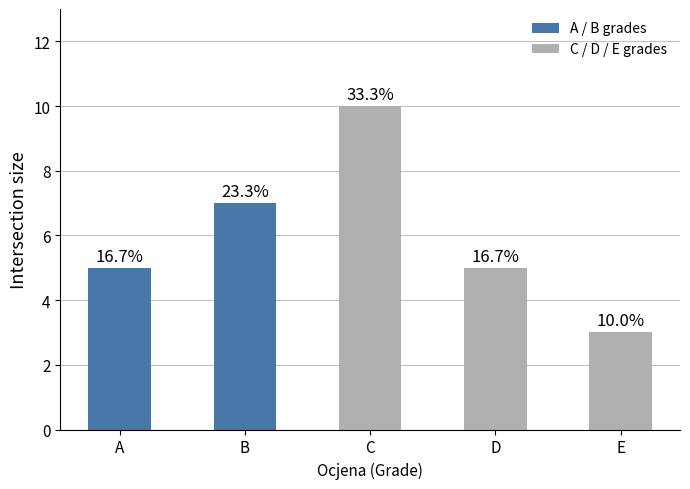

How many bars are there in total?

5